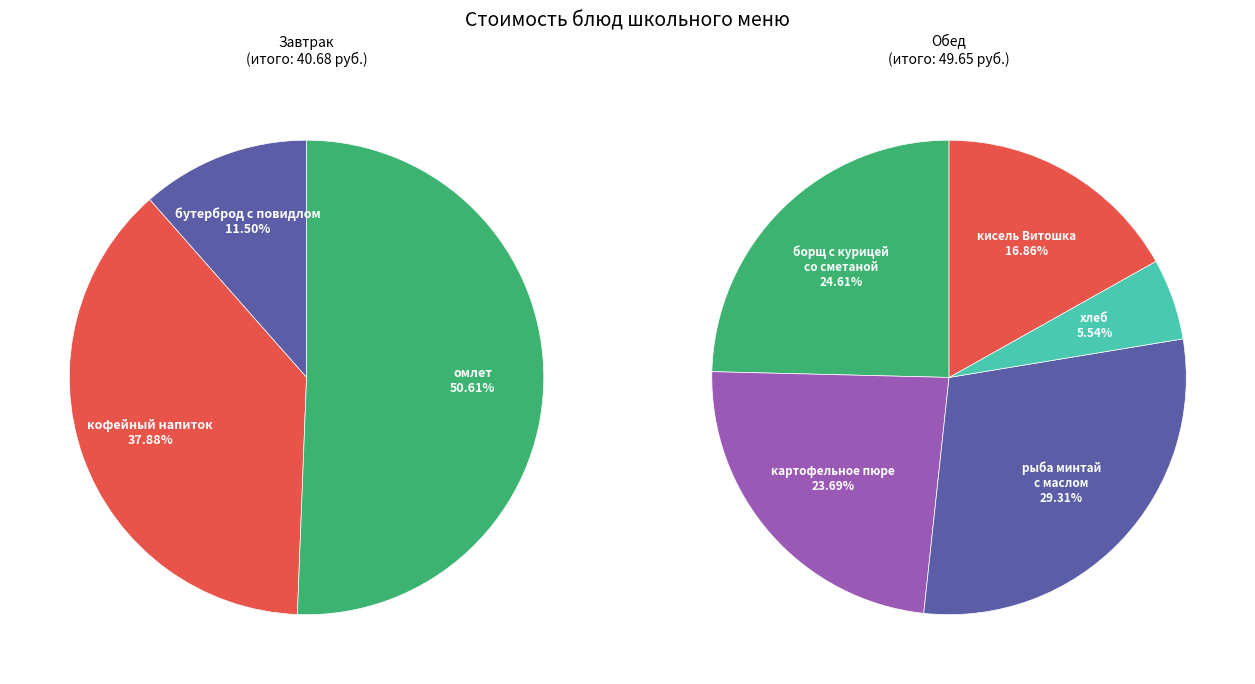

Between рыба минтай с маслом and картофельное пюре, which is larger?

рыба минтай с маслом